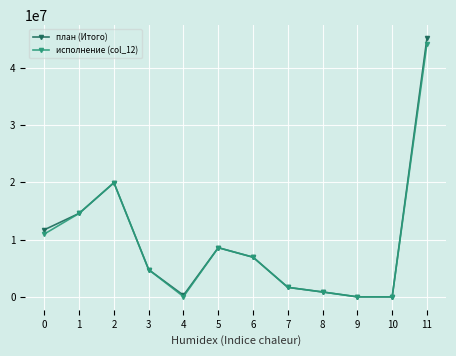

What is the value of the план (Итого) point at the 7th from the left?

6920800.0